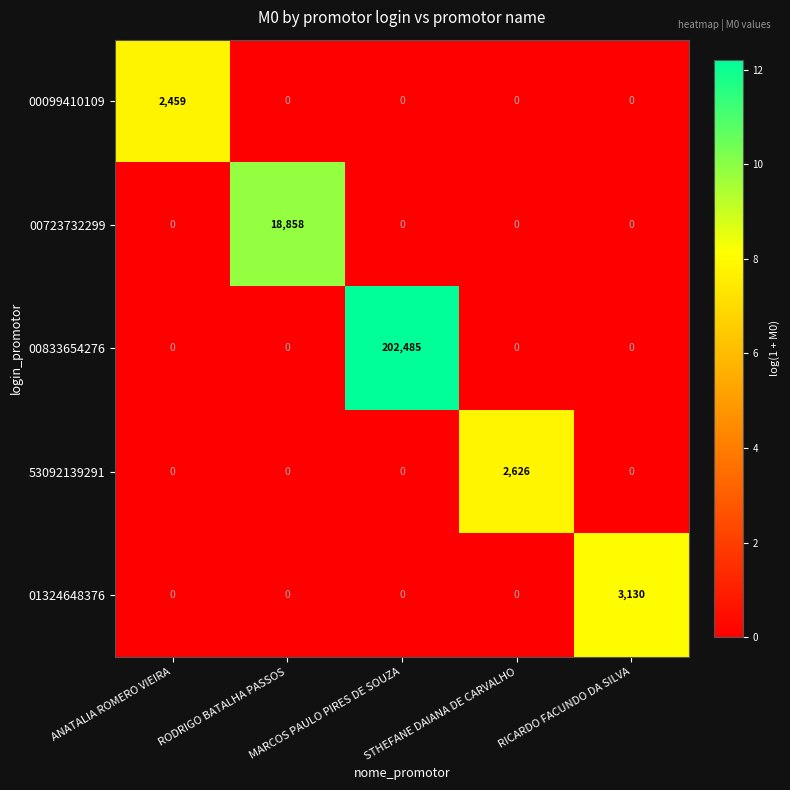

Count the number of categories in the chart.

5